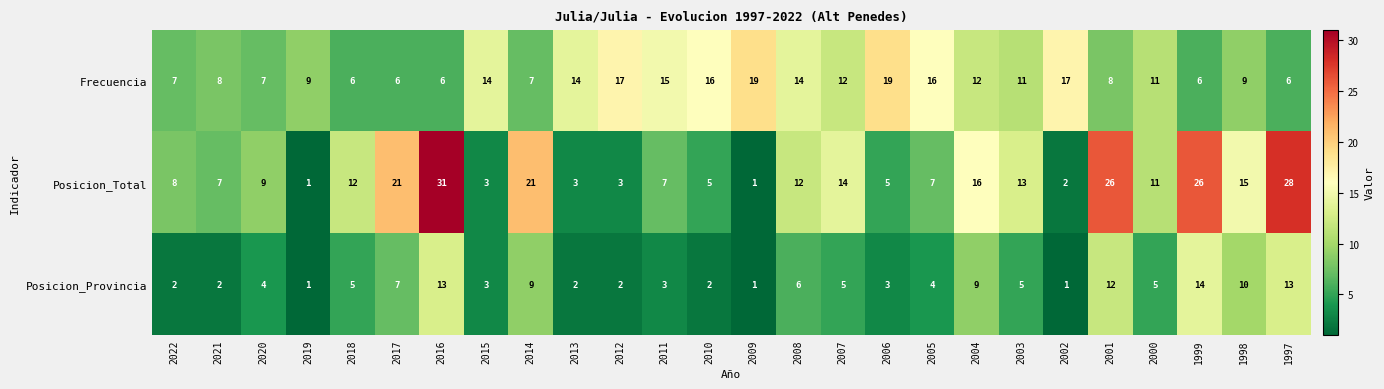

Is it true that Frecuencia equals 14 at 2013?

True